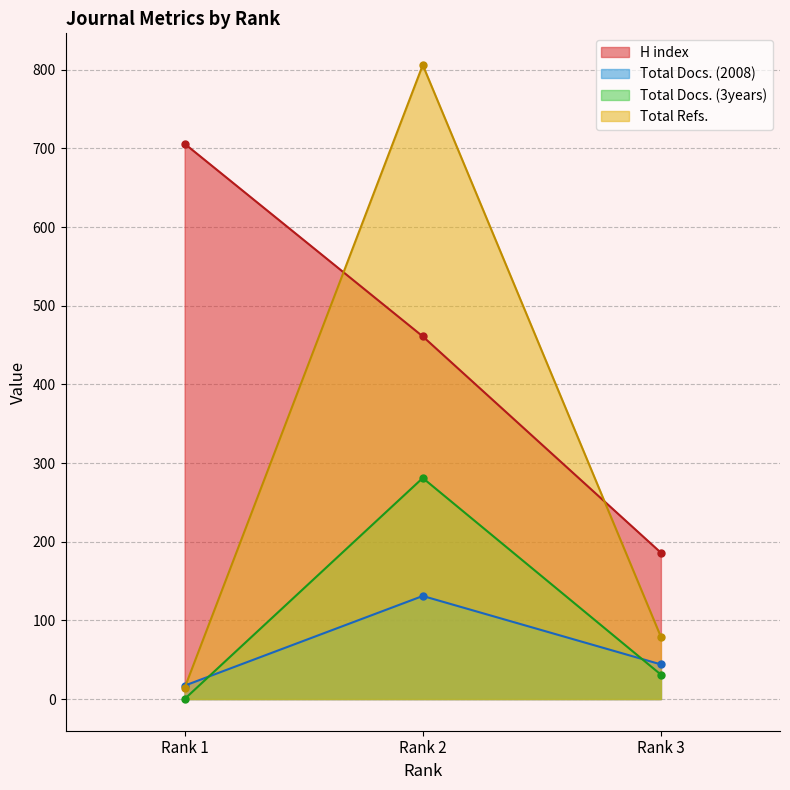

At which label does H index reach its minimum?

Rank 3